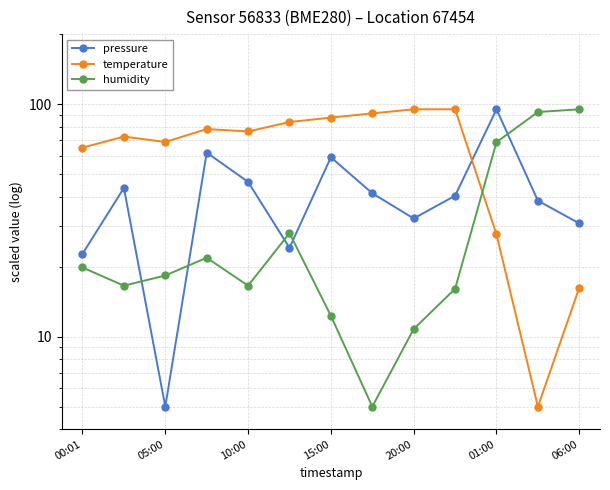

Is this an area chart (filled region under the line)?

No